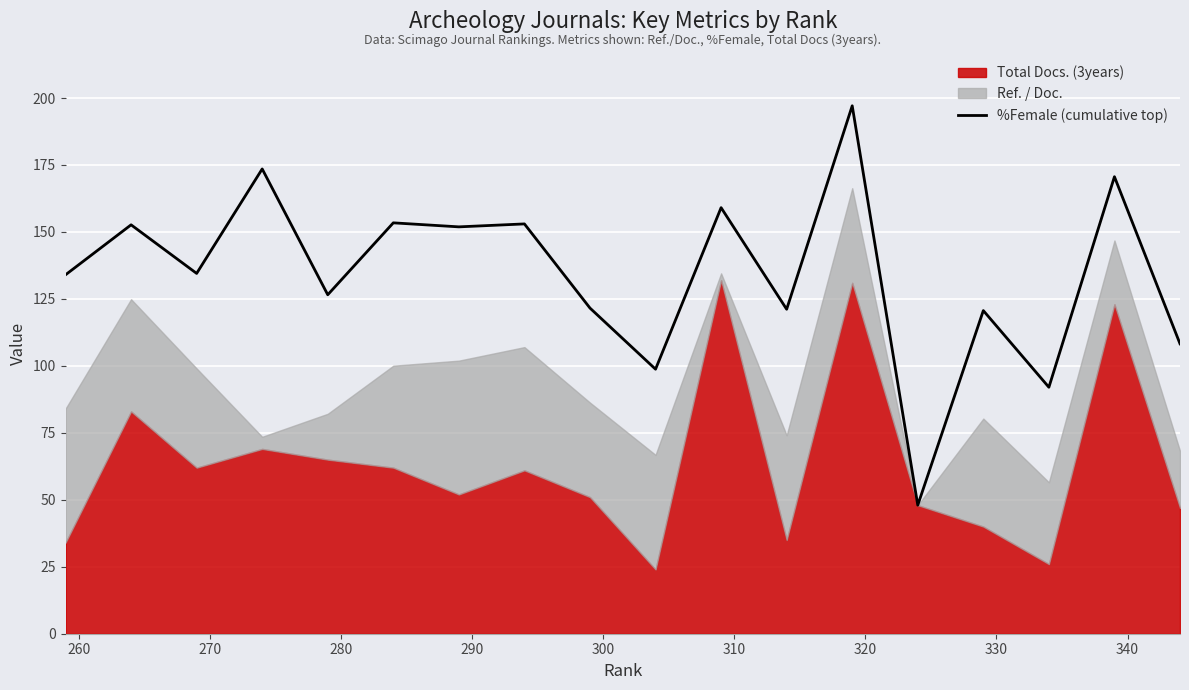

The value at 290 is 24.8. True or false?

False